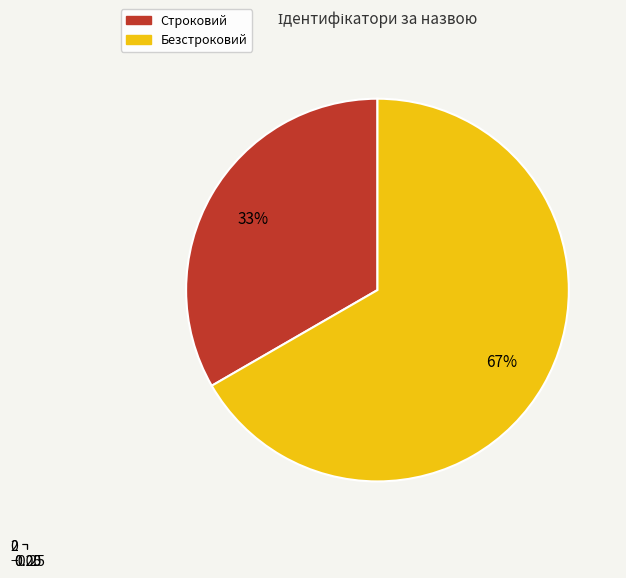

What is the change in value from Строковий to Безстроковий?

+1